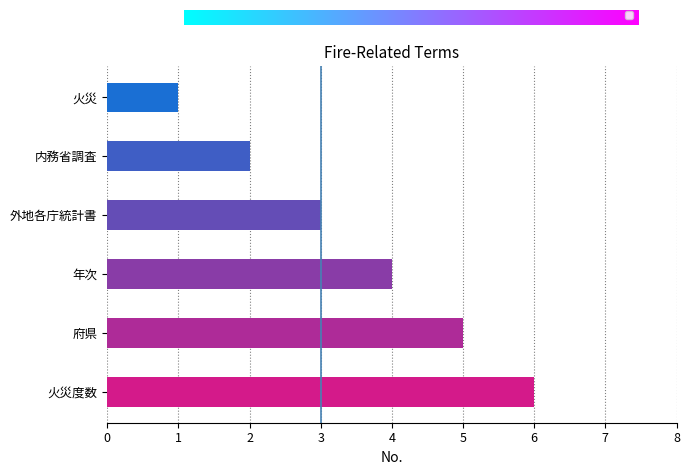

Rank the categories by value from lowest to highest.

火災, 内務省調査, 外地各庁統計書, 年次, 府県, 火災度数